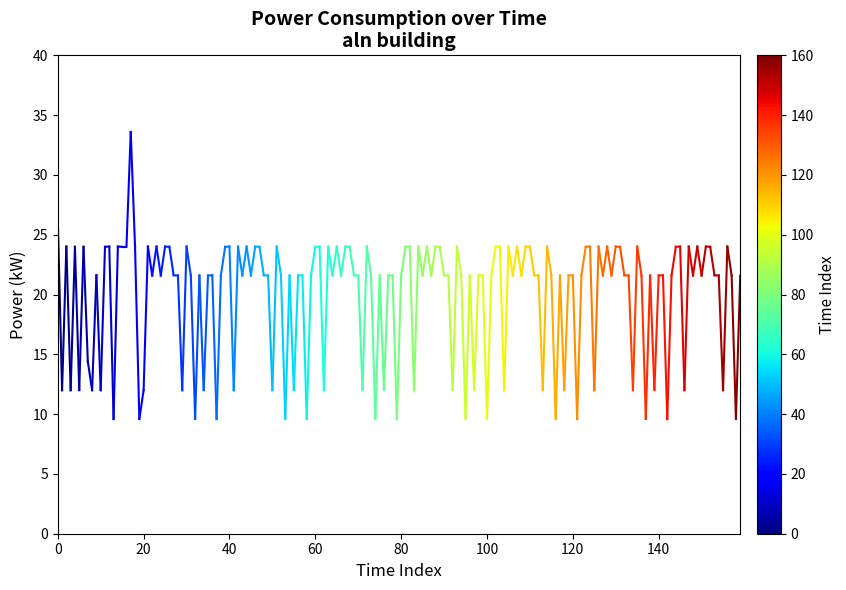

The value at 0 is 39.5. True or false?

False